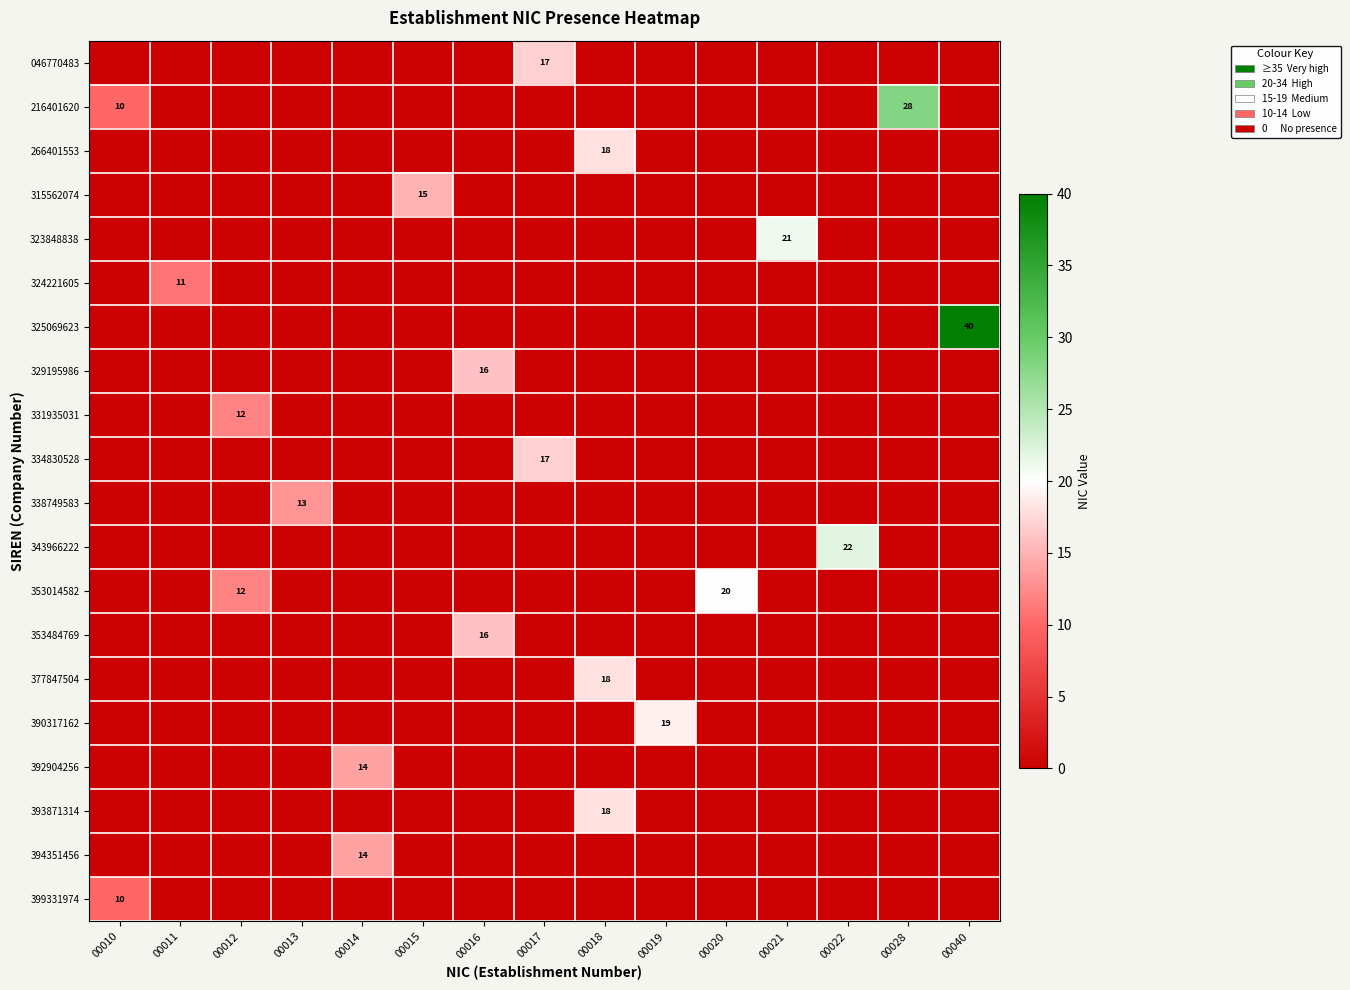

At which label is 392904256 closest to 7?

00010